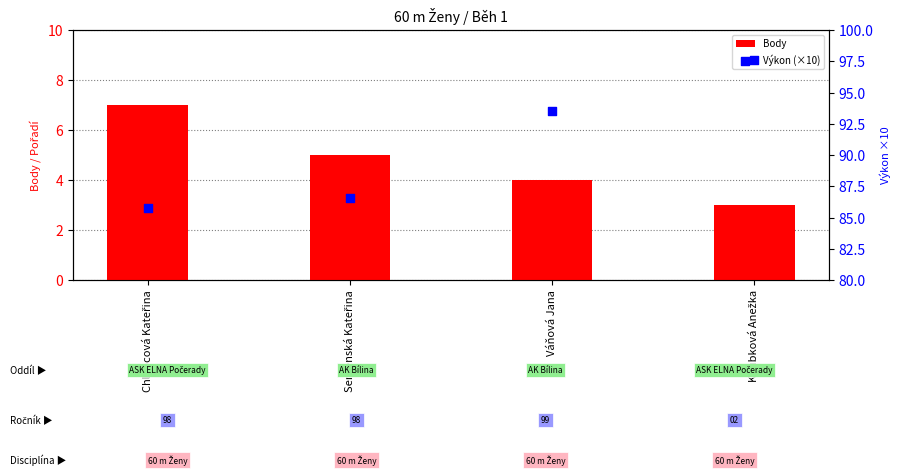

At how many categories does at least one series exceed 51?

4